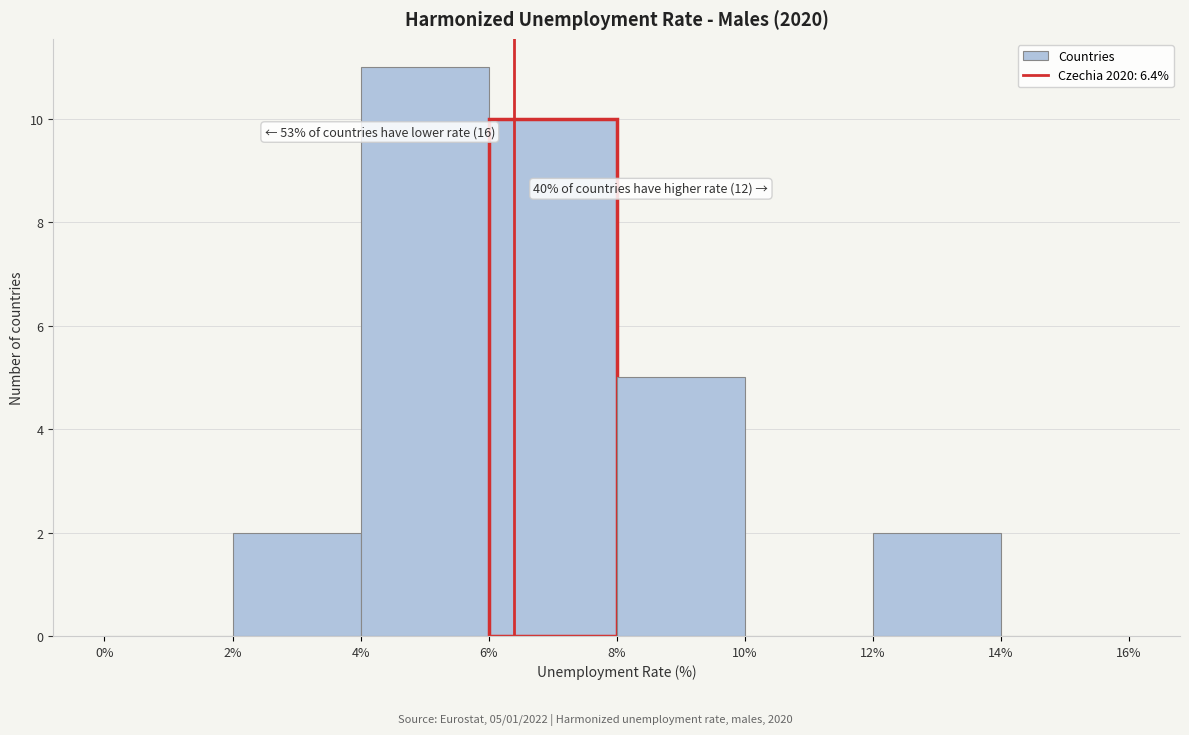

Which range on the x-axis has the tallest bar?

4% to 6%